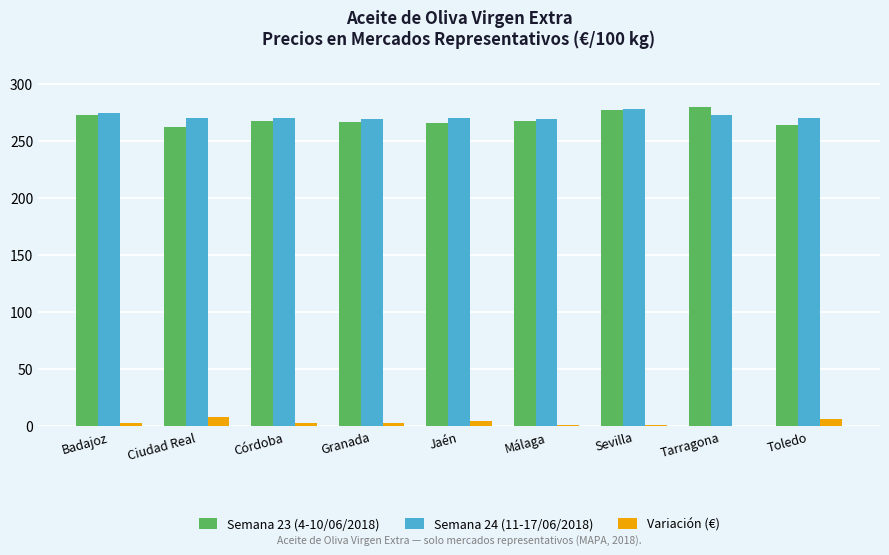

The Semana 23 (4-10/06/2018) series shows 265.8 at Jaén. True or false?

True